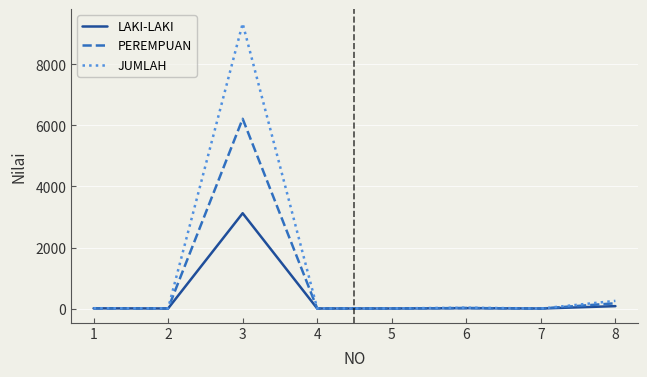

What is the maximum value for JUMLAH?

9340